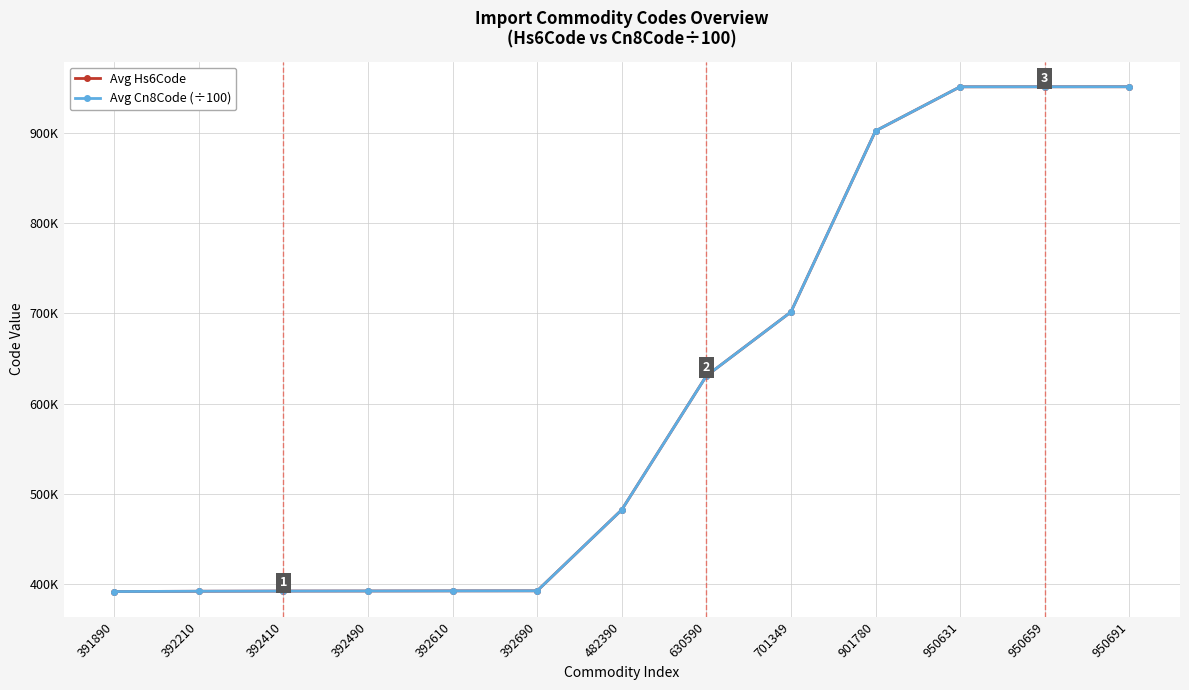

True or false: Avg Hs6Code and Avg Cn8Code (÷100) cross at least once.

False